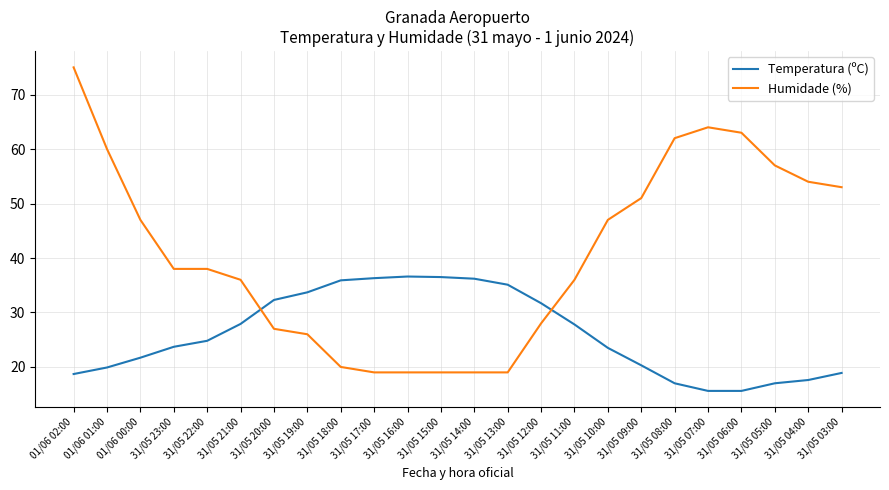

Between 31/05 18:00 and 31/05 06:00, which series saw the biggest shift?

Humidade (%)